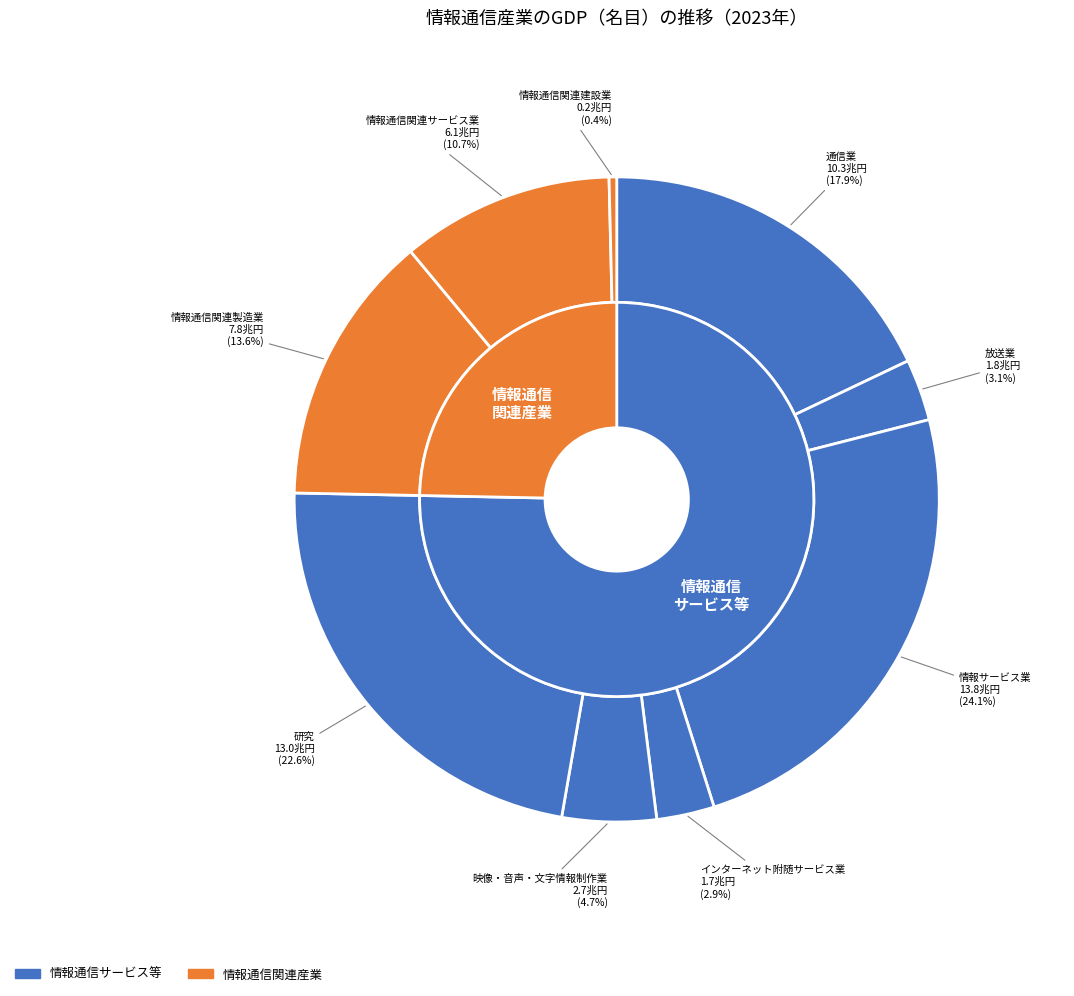

Which category has the biggest portion of the pie?

情報サービス業